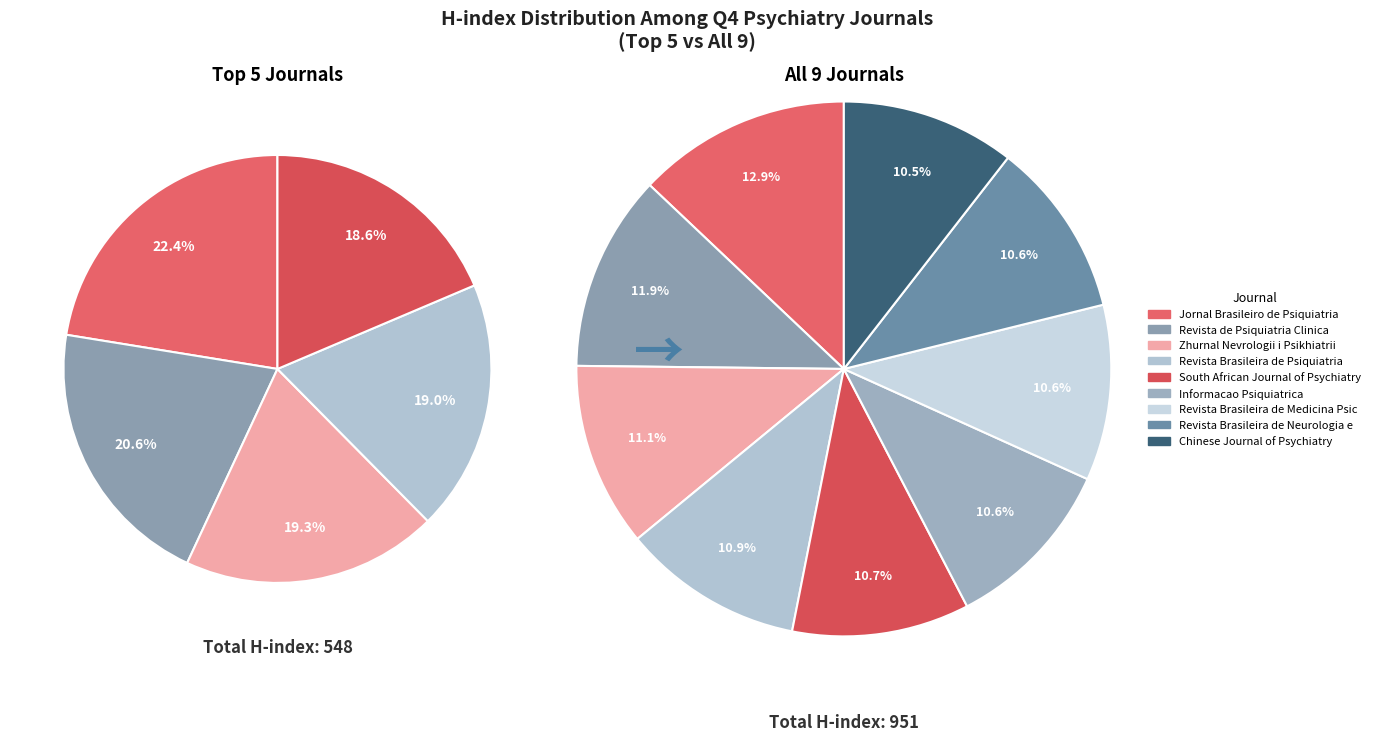

To the nearest percent, what is the difference between the Informacao Psiquiatrica and Jornal Brasileiro de Psiquiatria slice percentages?

2%